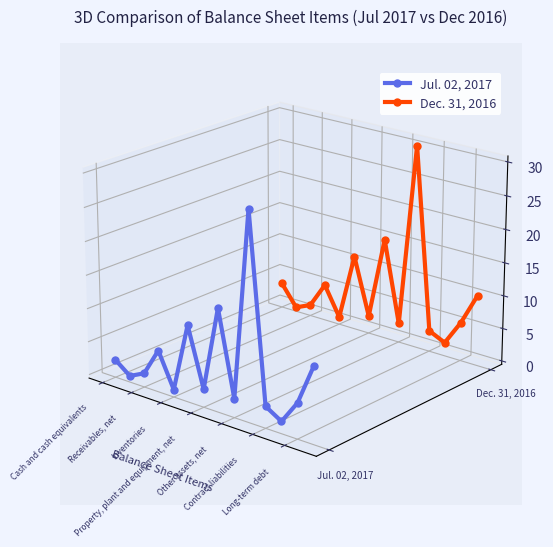

What are all the series names shown in the legend?

Jul. 02, 2017, Dec. 31, 2016